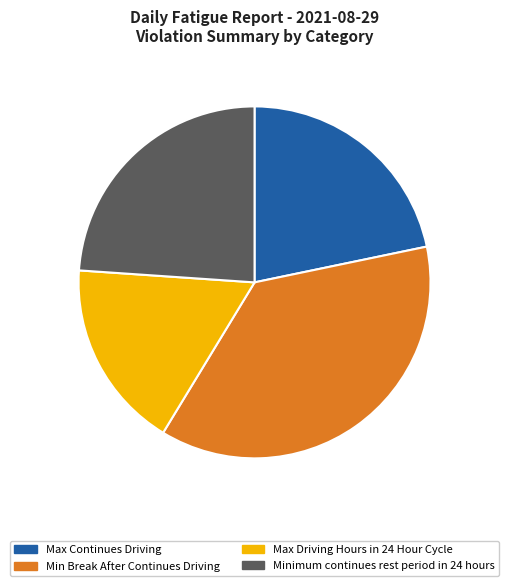

Does any single category account for the majority?

No